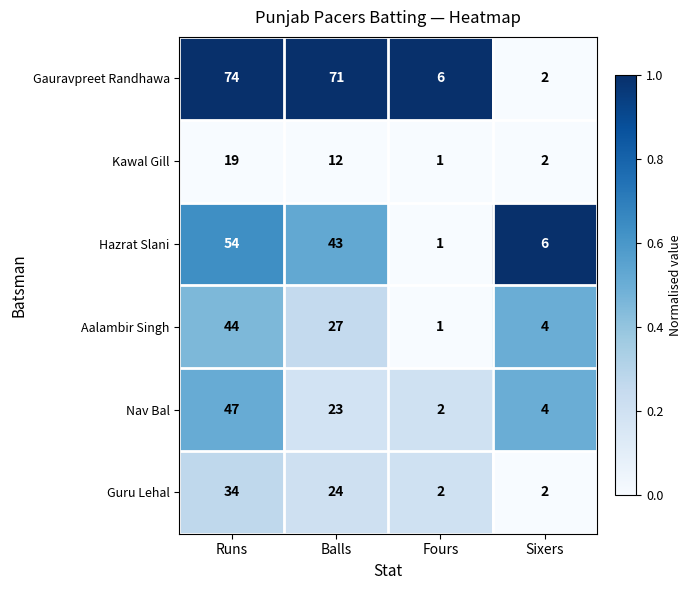

Reading left to right, transcribe all the data shown in this chart.

Gauravpreet Randhawa: 74	71	6	2
Kawal Gill: 19	12	1	2
Hazrat Slani: 54	43	1	6
Aalambir Singh: 44	27	1	4
Nav Bal: 47	23	2	4
Guru Lehal: 34	24	2	2